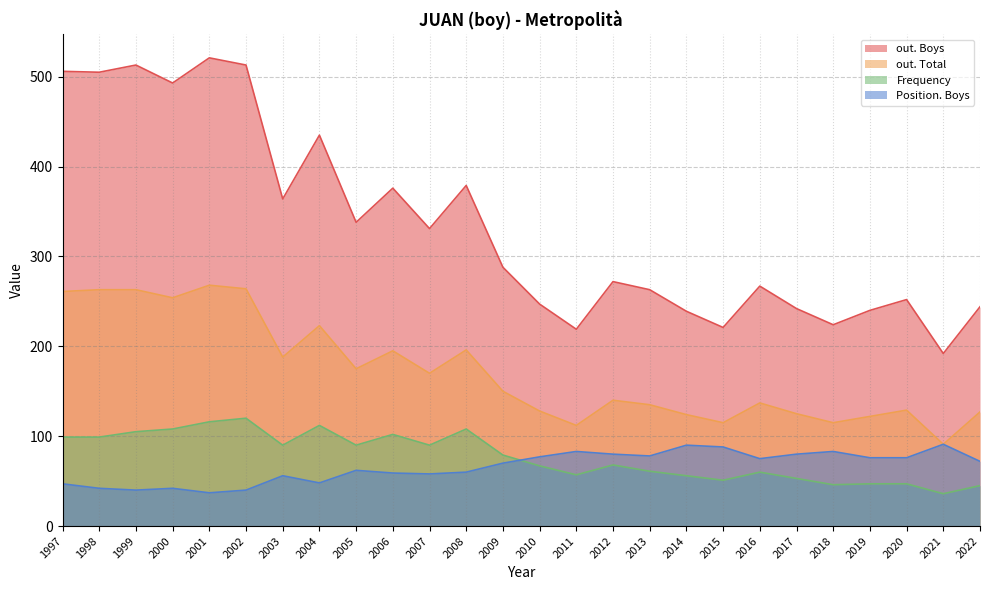

True or false: out. Boys and out. Total cross at least once.

False